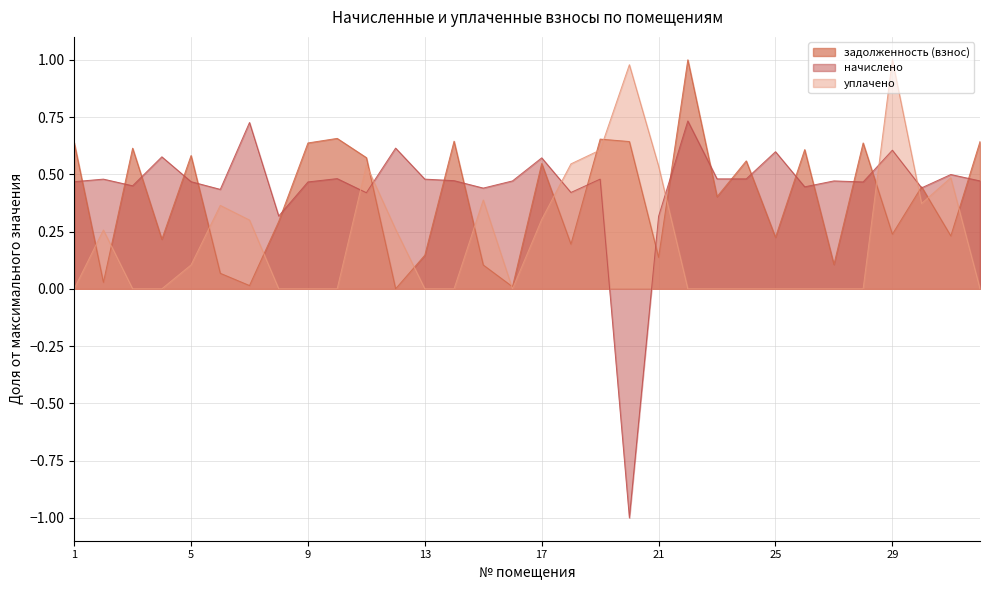

Reading left to right, transcribe all the data shown in this chart.

задолженность (взнос): 0.6	0.0	0.6	0.2	0.6	0.1	0.0	0.3	0.6	0.7	0.6	0.0	0.1	0.6	0.1	0.0	0.5	0.2	0.7	0.6	0.1	1.0	0.4	0.6	0.2	0.6	0.1	0.6	0.2	0.4	0.2	0.6
начислено: 0.5	0.5	0.4	0.6	0.5	0.4	0.7	0.3	0.5	0.5	0.4	0.6	0.5	0.5	0.4	0.5	0.6	0.4	0.5	-1.0	0.3	0.7	0.5	0.5	0.6	0.4	0.5	0.5	0.6	0.4	0.5	0.5
уплачено: 0.0	0.3	0.0	0.0	0.1	0.4	0.3	0.0	0.0	0.0	0.5	0.3	0.0	0.0	0.4	0.0	0.3	0.5	0.6	1.0	0.5	0.0	0.0	0.0	0.0	0.0	0.0	0.0	1.0	0.4	0.5	0.0